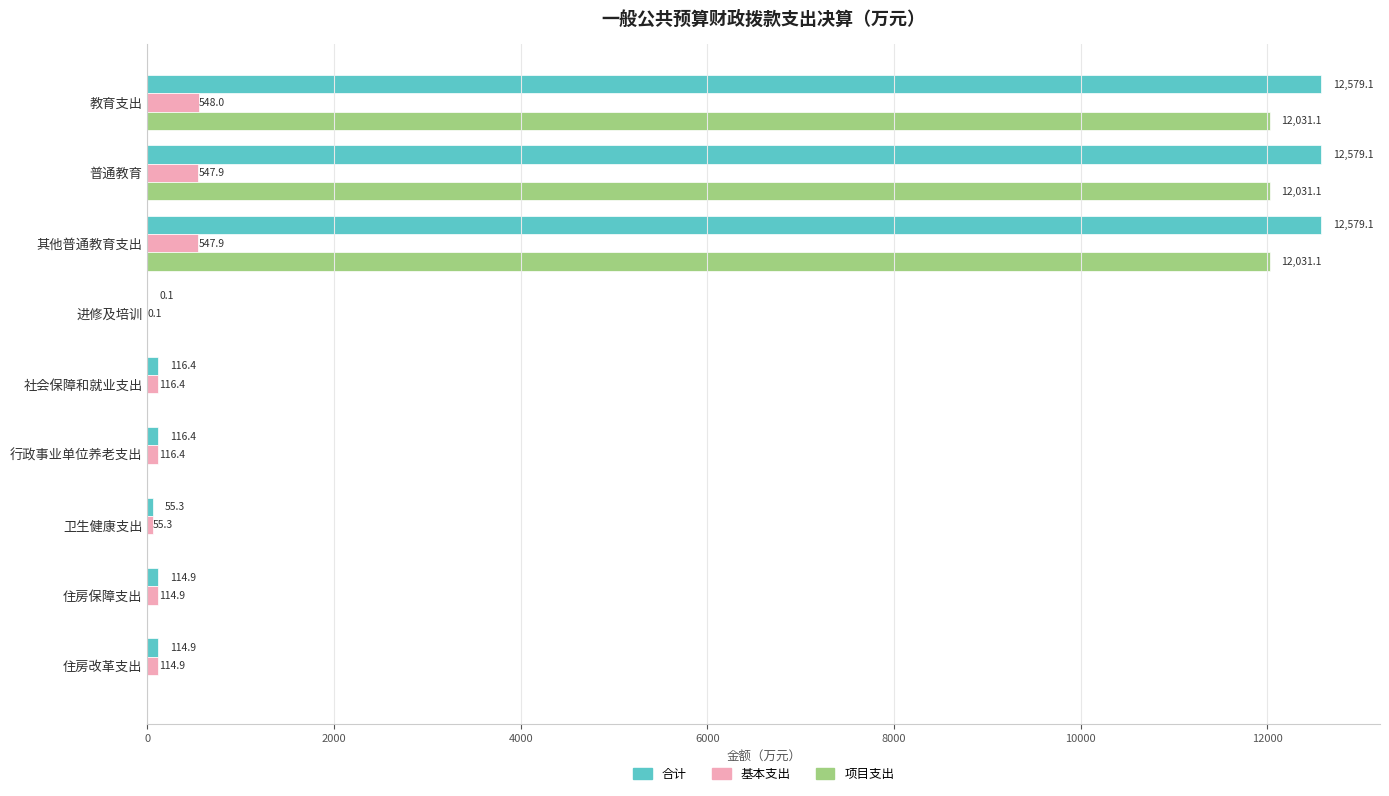

Between 普通教育 and 住房改革支出, which series saw the biggest shift?

合计